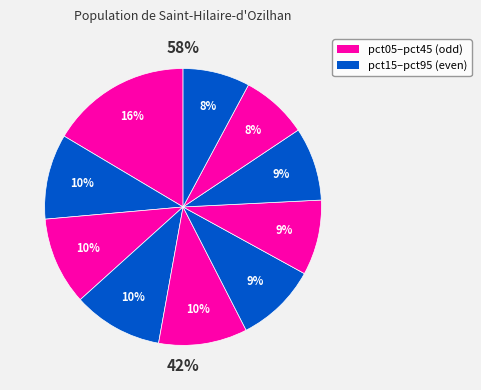

To the nearest percent, what percentage of the pie is pct95?

8%